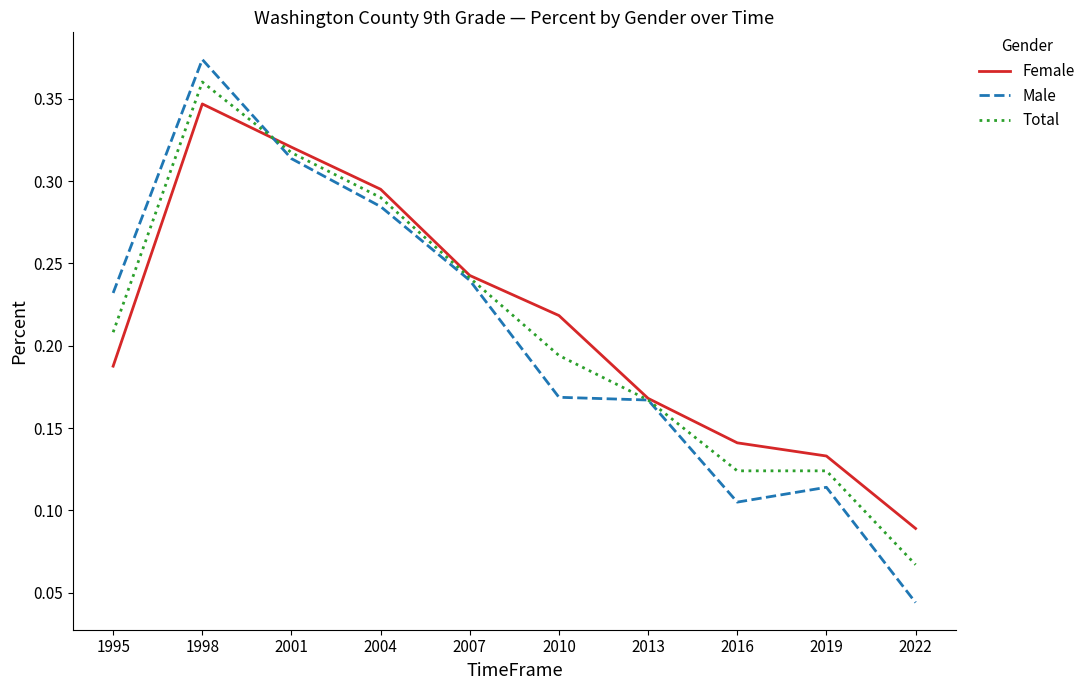

How many Total values are between 0 and 1?

10